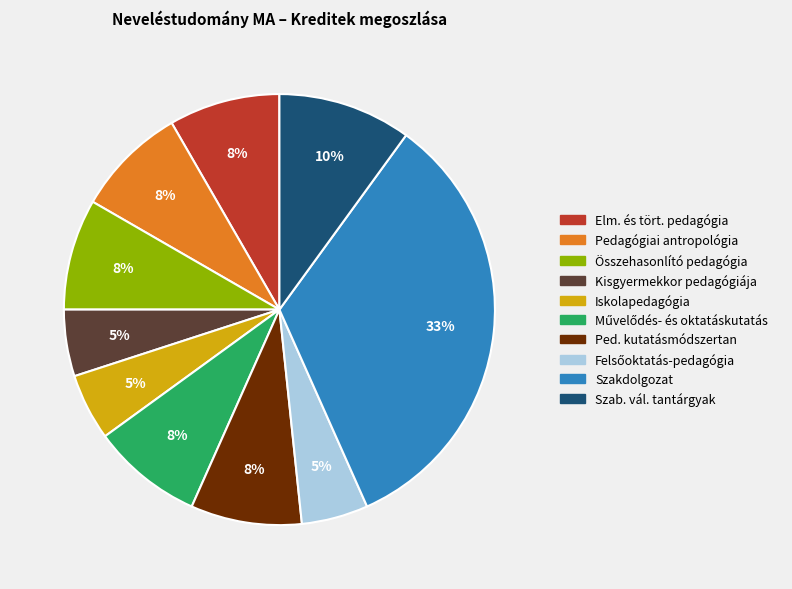

Does any single category account for the majority?

No